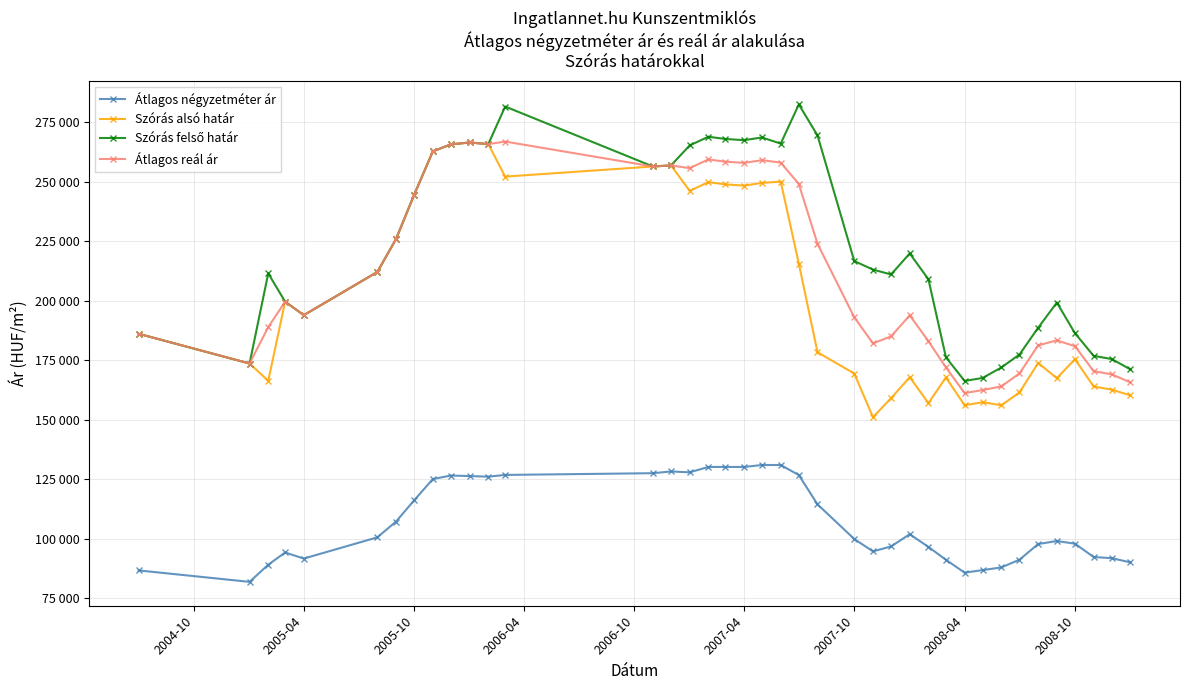

Does the chart have visible grid lines?

Yes